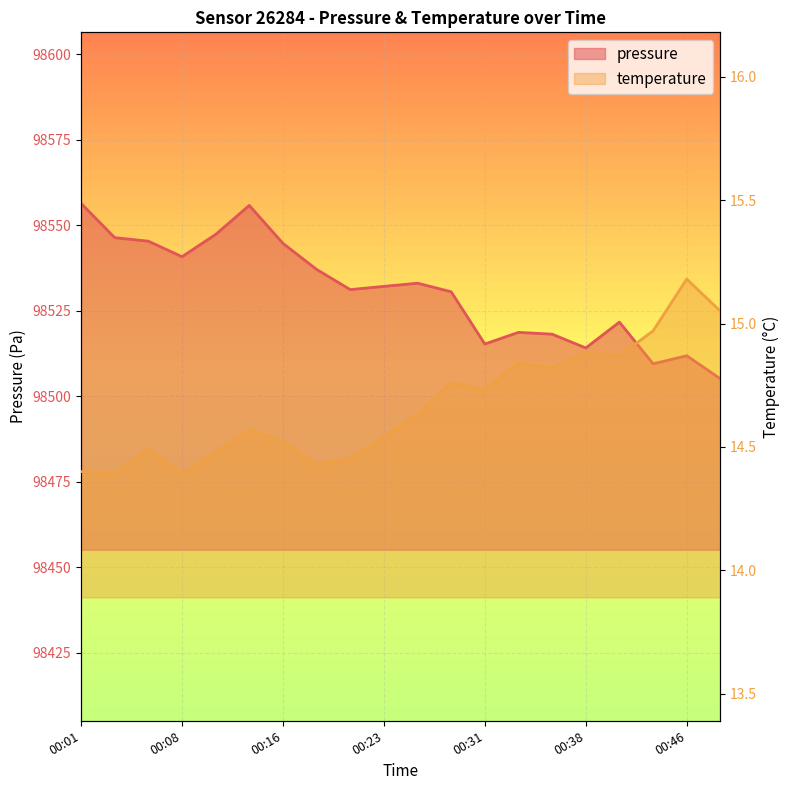

What is the greatest value displayed?

98556.4